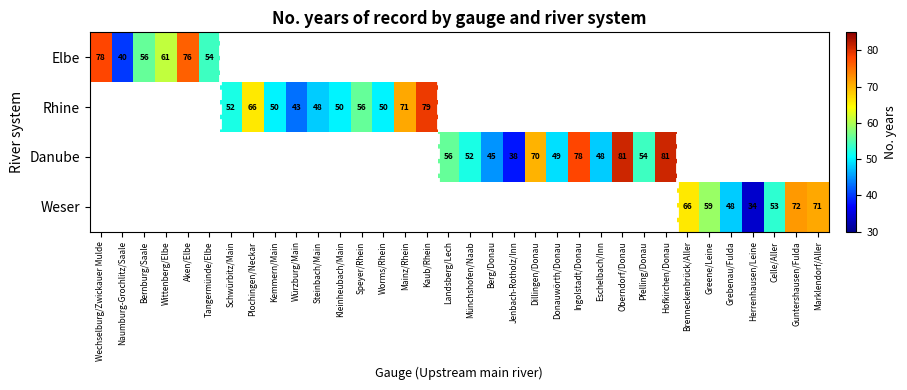

How many data points does each series have?

34